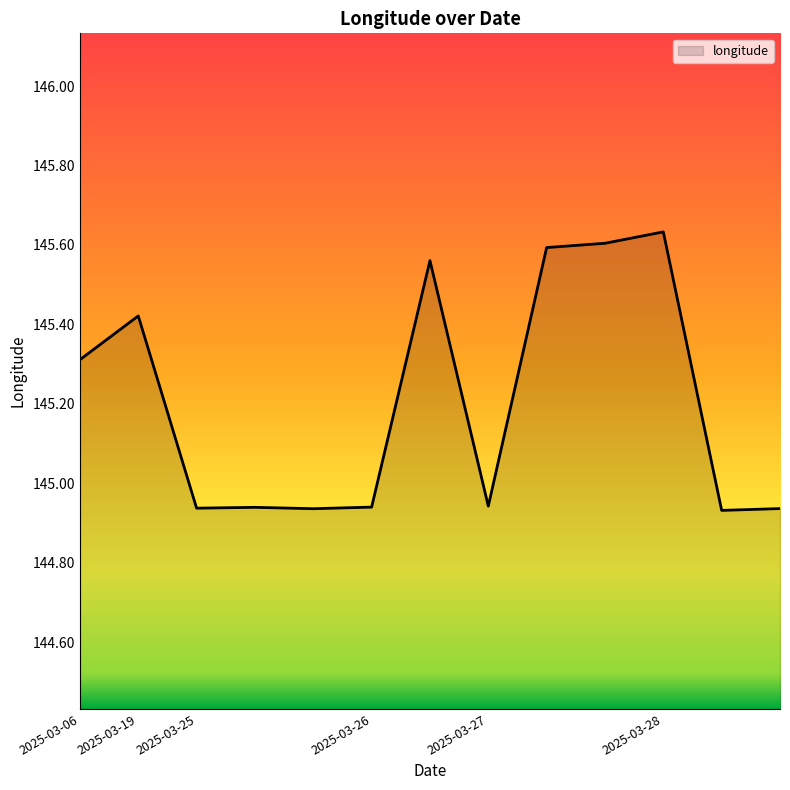

What is the difference between the maximum and minimum values?

0.7